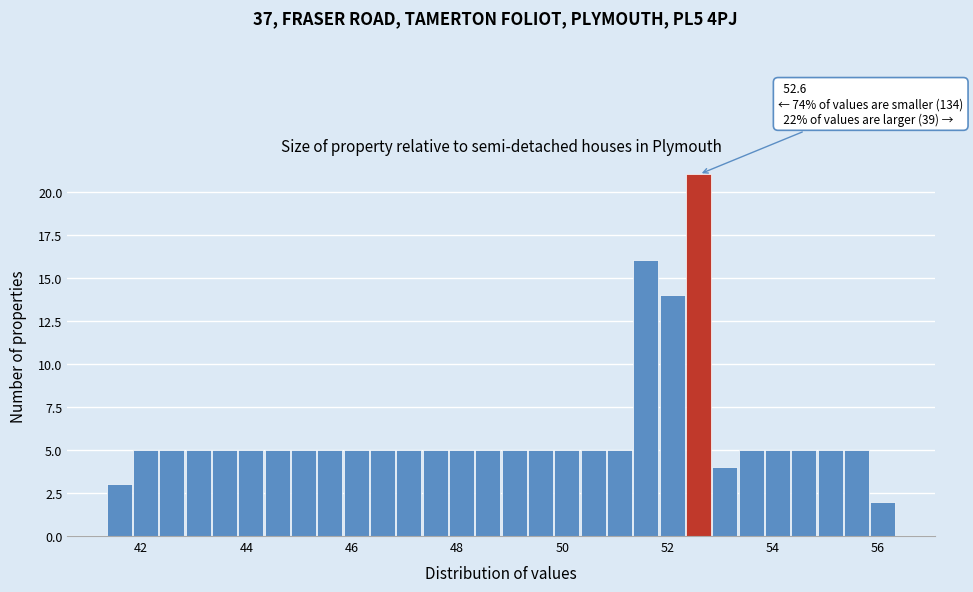

Read against the x-axis, roughly where is the centre of the tallest bar?

52.6